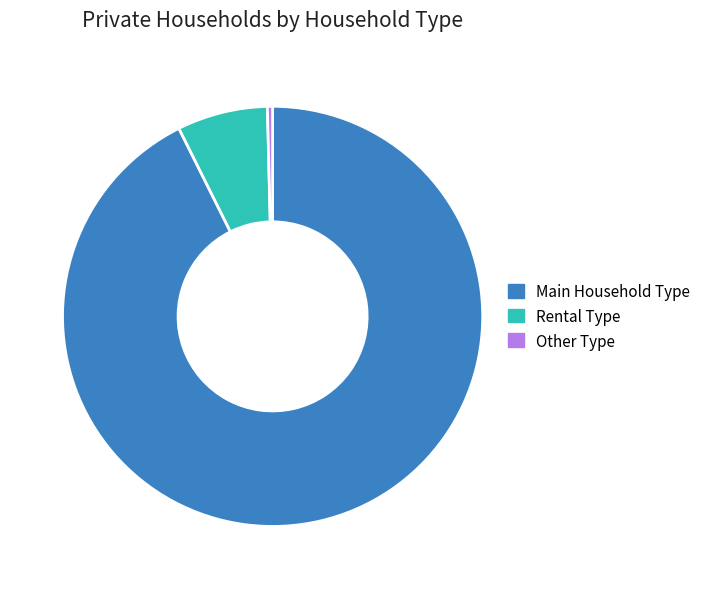

How many segments does this pie chart have?

3